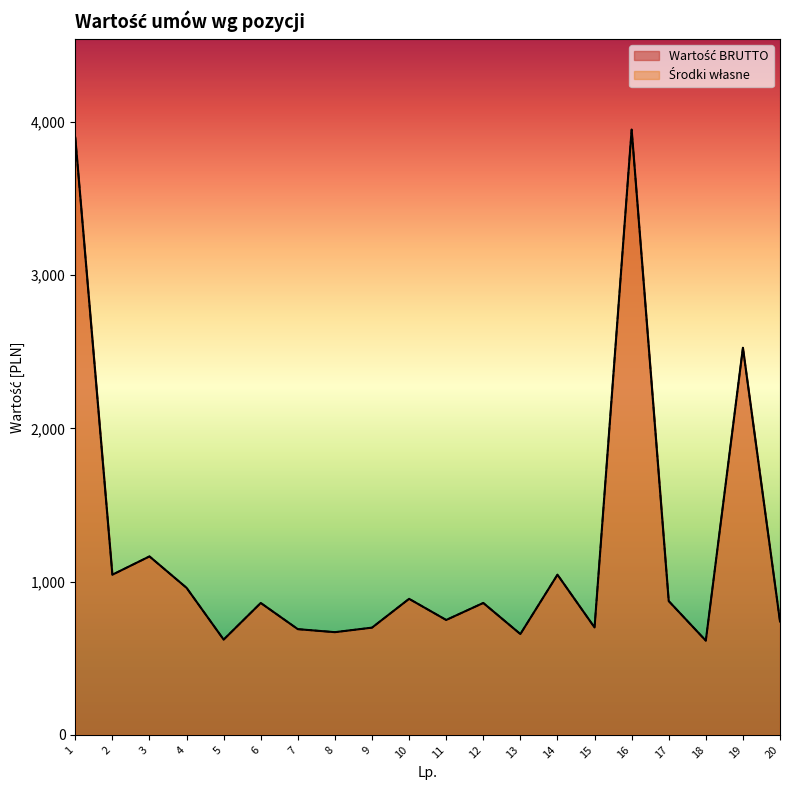

What is the value of the Wartość BRUTTO point at the 16th from the left?

3950.0